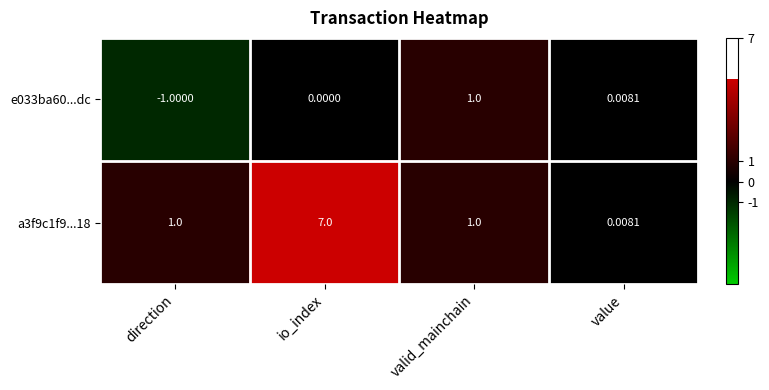

At which category is the sum across all series the highest?

io_index